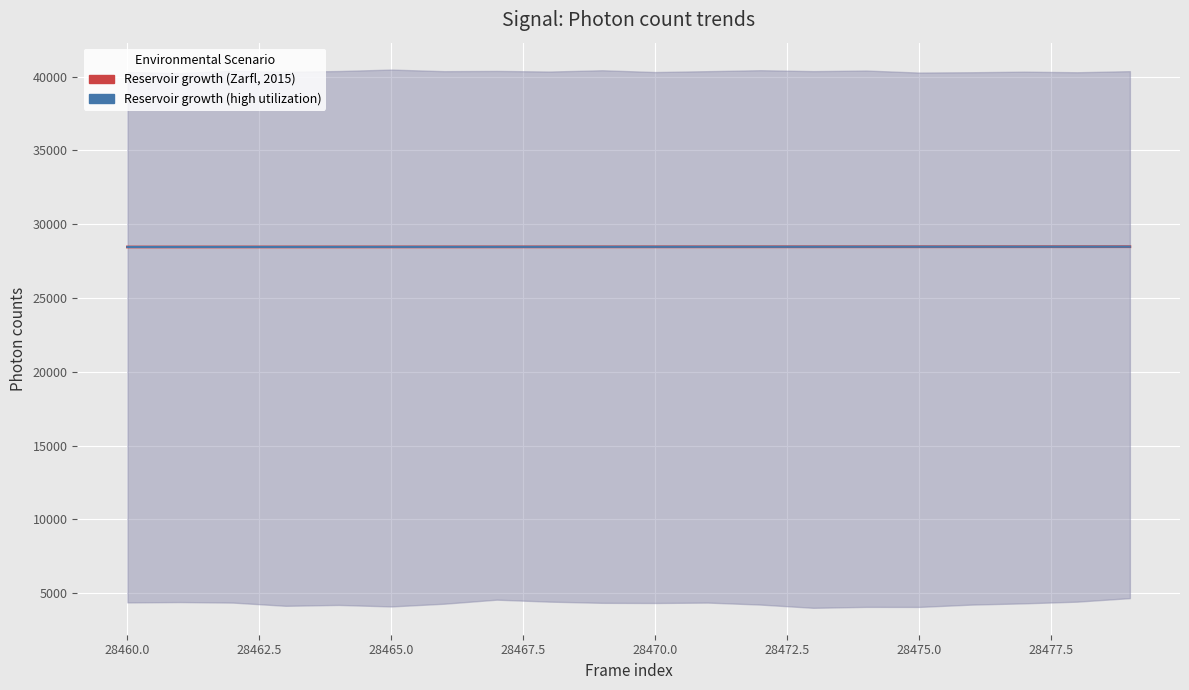

At 28477.5, list the series in order from largest to smallest.

Reservoir growth (Zarfl, 2015), Reservoir growth (high utilization)